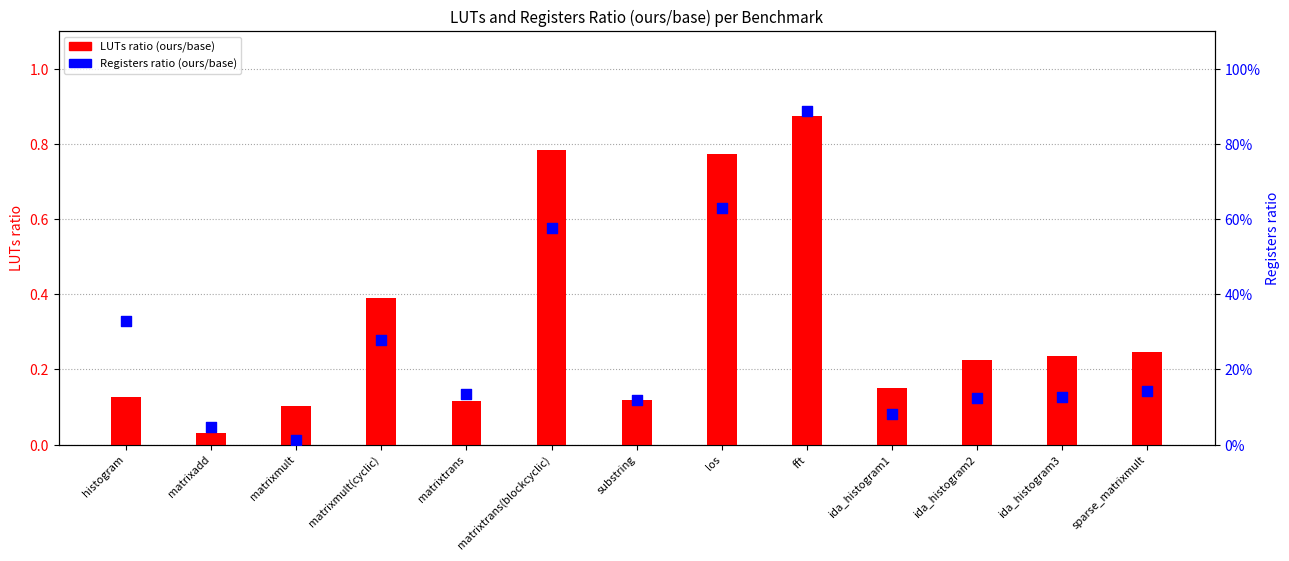

What is the total value across all series at matrixmult?

0.1